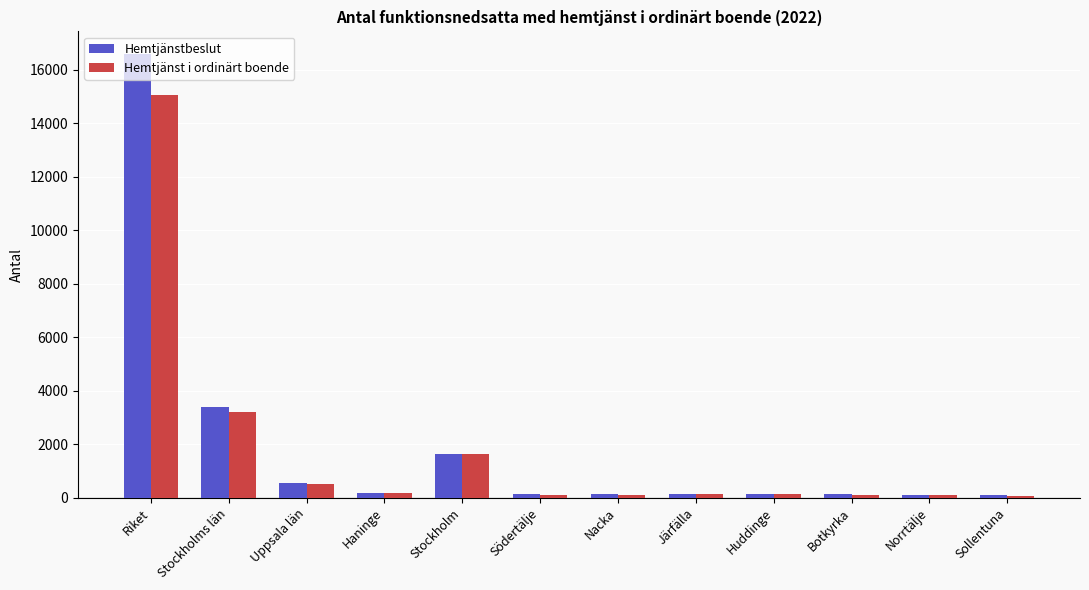

Between Stockholm and Södertälje, which series saw the biggest shift?

Hemtjänst i ordinärt boende